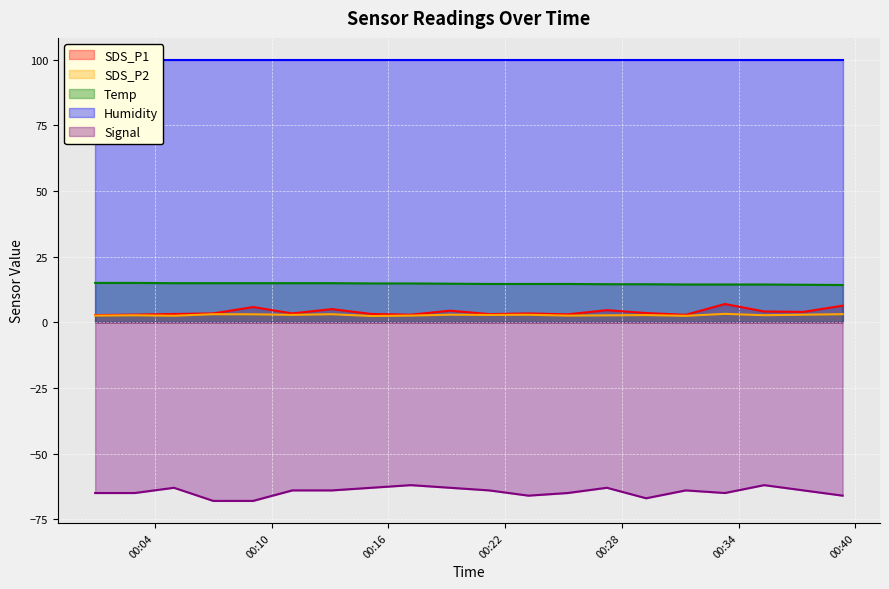

What is the minimum value for Signal?

-68.0